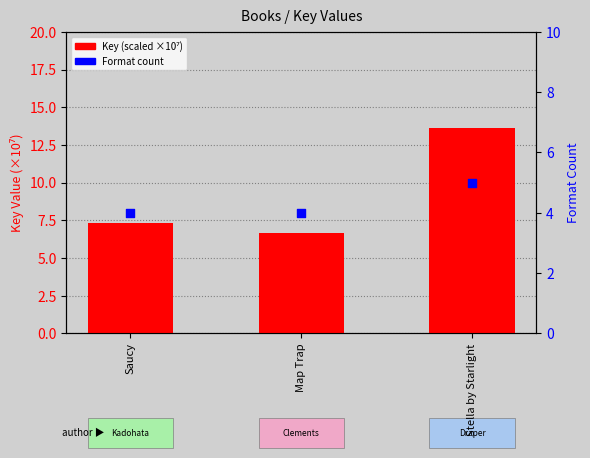

Is the value of Key (scaled ×10⁷) at Saucy greater than the value of Format count at Saucy?

Yes